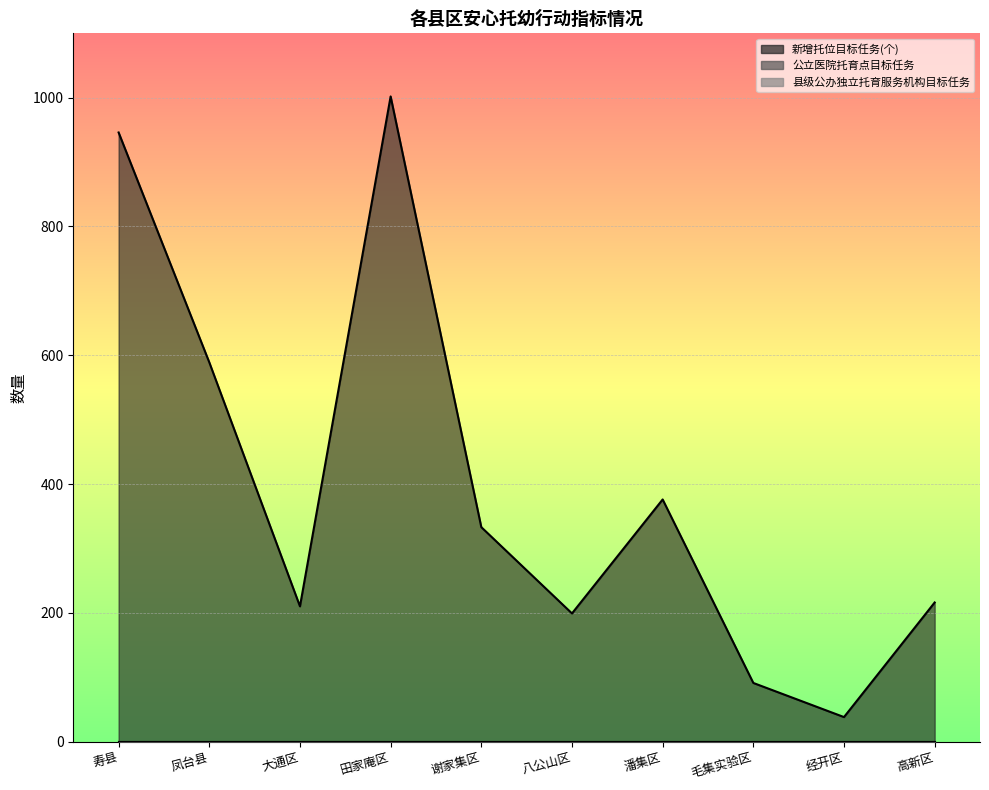

What is the highest value of the 新增托位目标任务(个) series?

1002